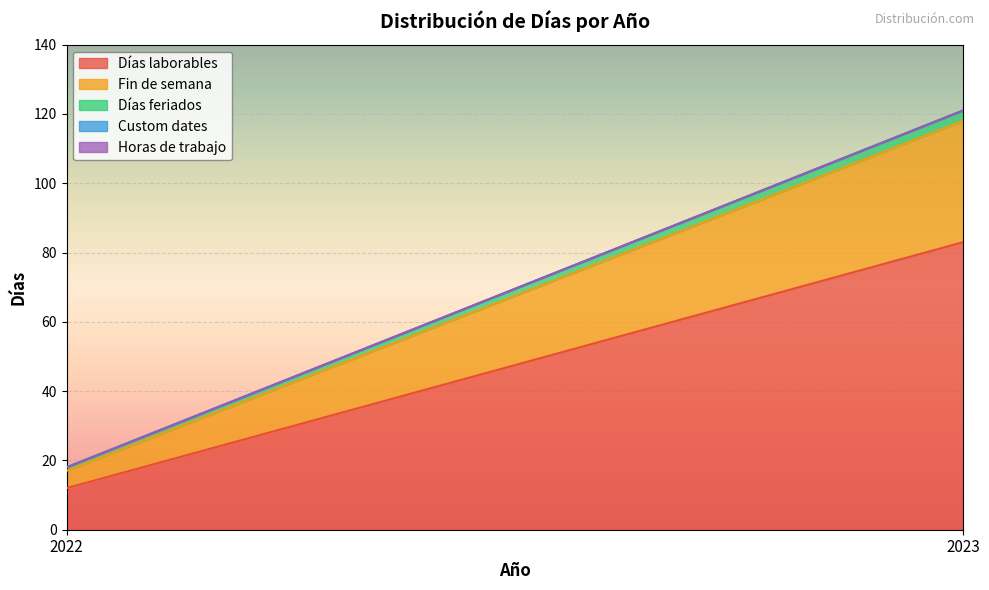

Rank the series by their maximum value, from lowest to highest.

Custom dates, Horas de trabajo, Días feriados, Fin de semana, Días laborables